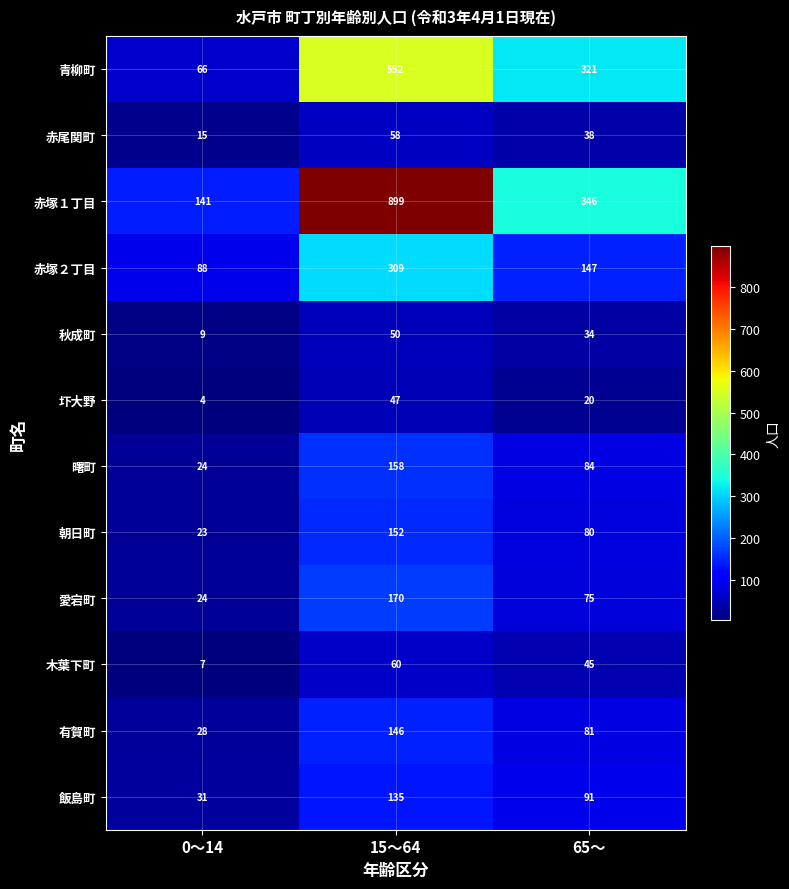

At how many categories does at least one series exceed 650?

1